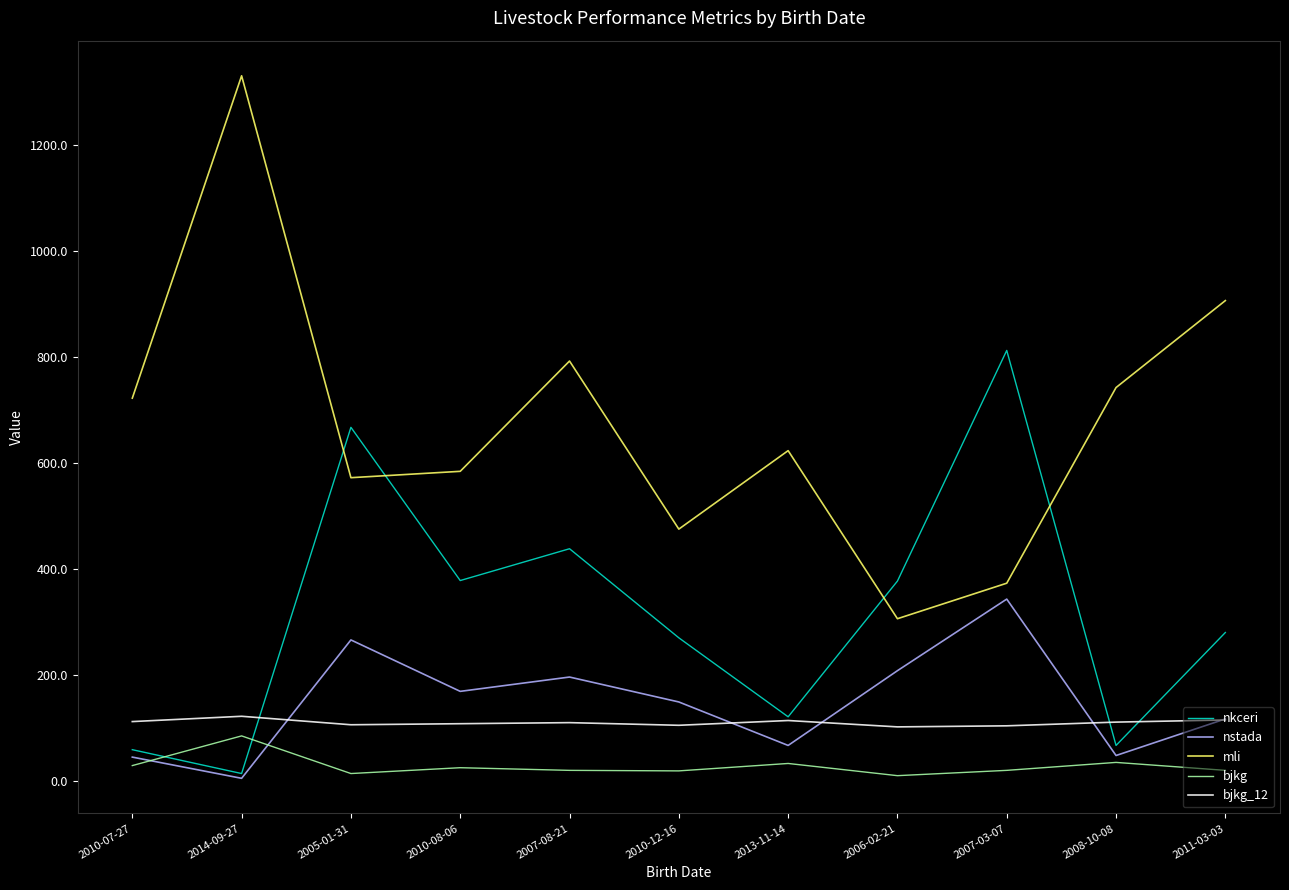

Is it true that bjkg equals 34 at 2013-11-14?

True